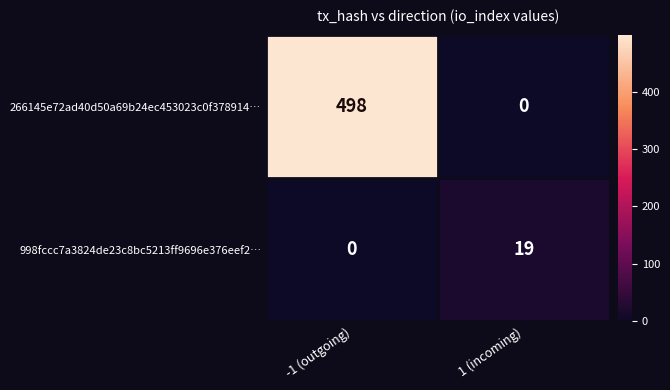

Which series has the largest total across all categories?

266145e72ad40d50a69b24ec453023c0f378914…